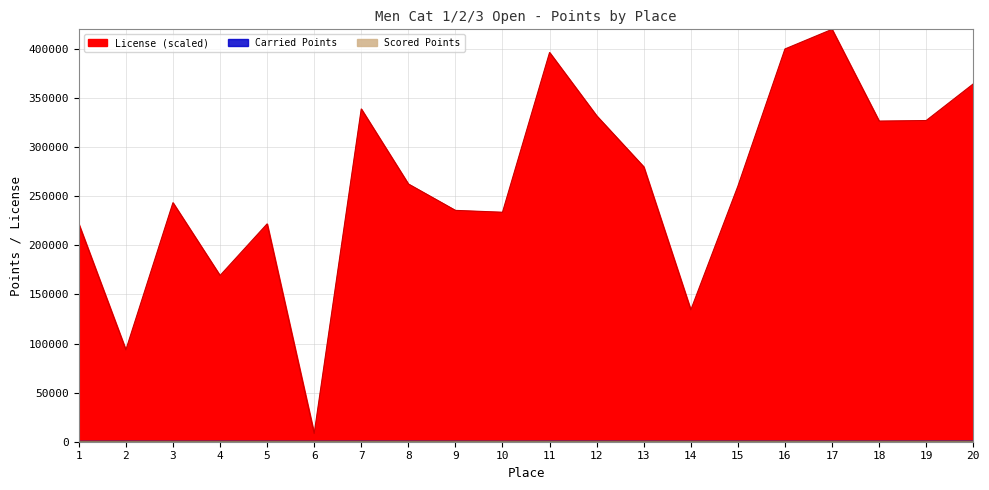

What is the difference between the Scored Points values at 16 and 17?

5.4